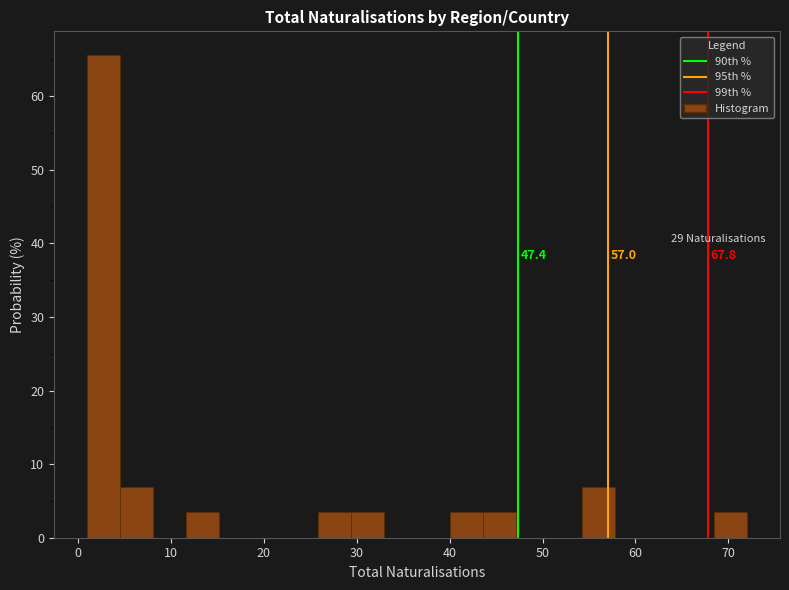

Read against the x-axis, roughly where is the centre of the tallest bar?

3